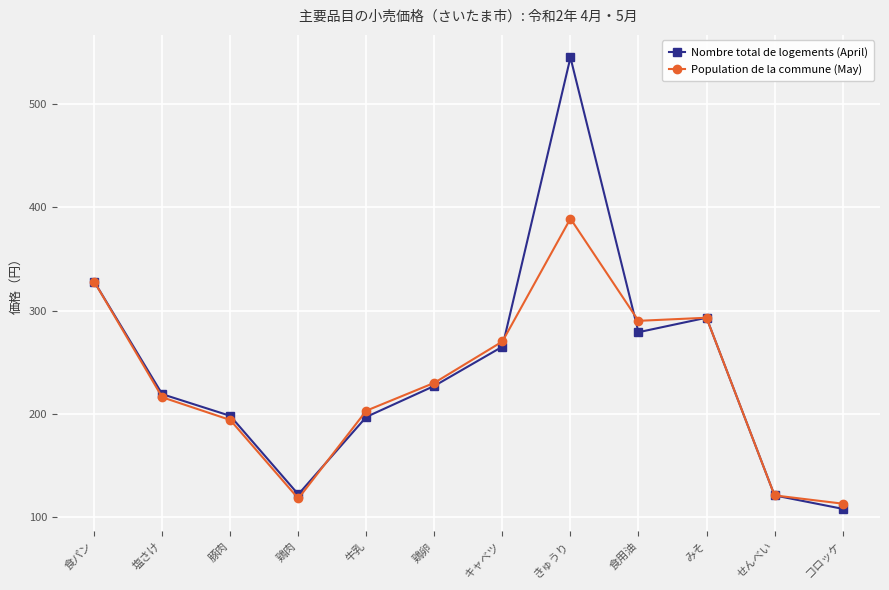

Which series ends up on top after the final intersection of Population de la commune (May) and Nombre total de logements (April)?

Population de la commune (May)